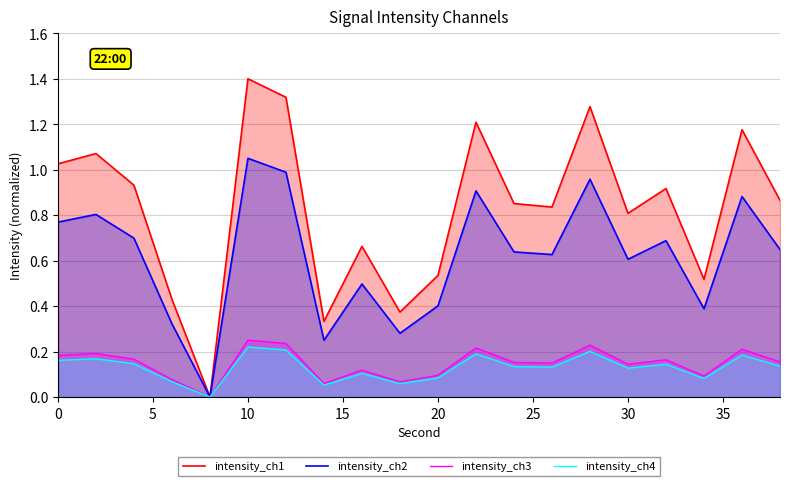

How many interior local peaks does the intensity_ch4 series have?

7